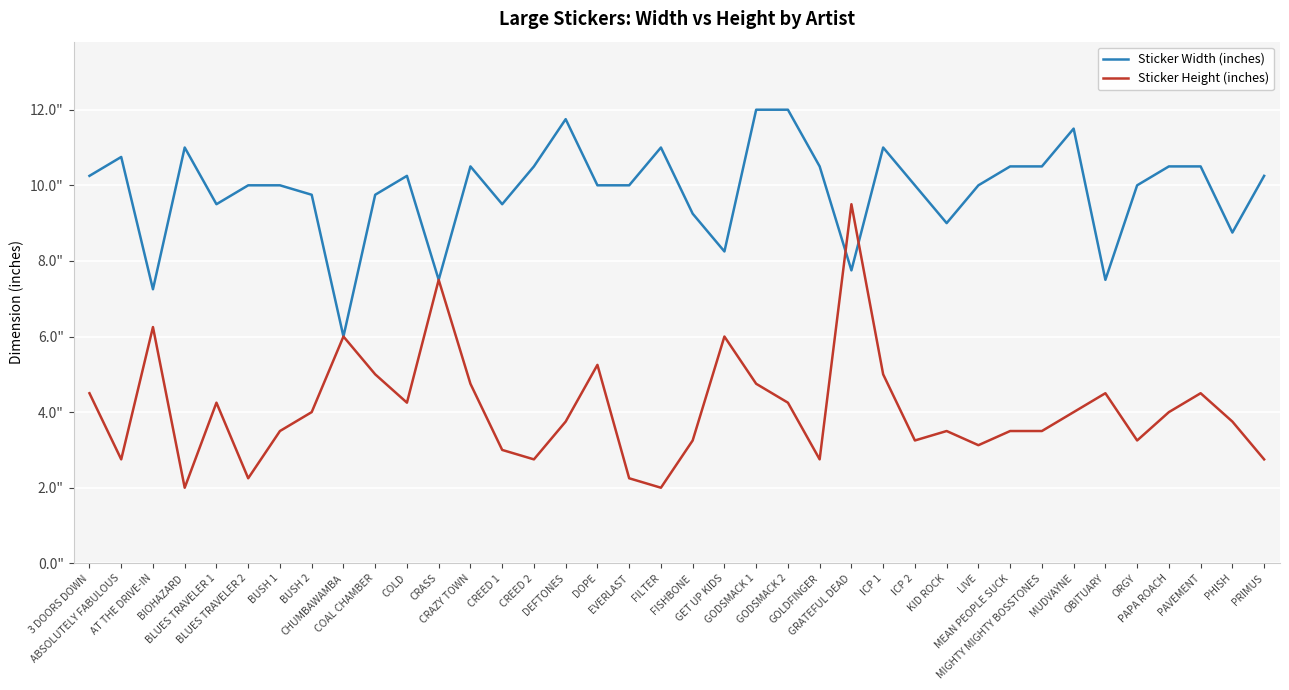

What is the spread (max minus min) of values at 3 DOORS DOWN?

5.8